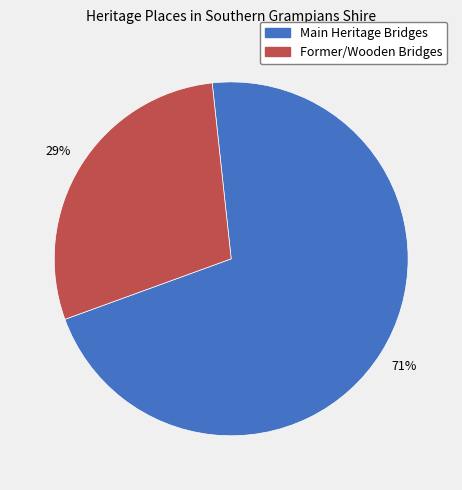

Does any single category account for the majority?

Yes